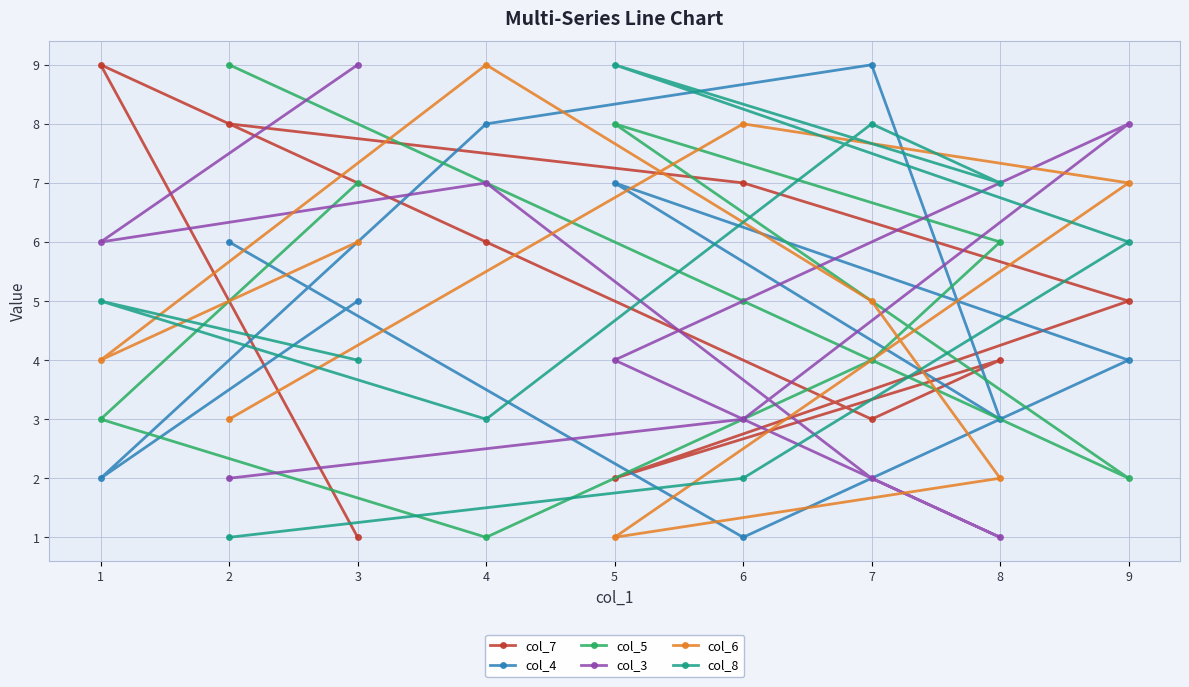

What is the greatest value displayed?

9